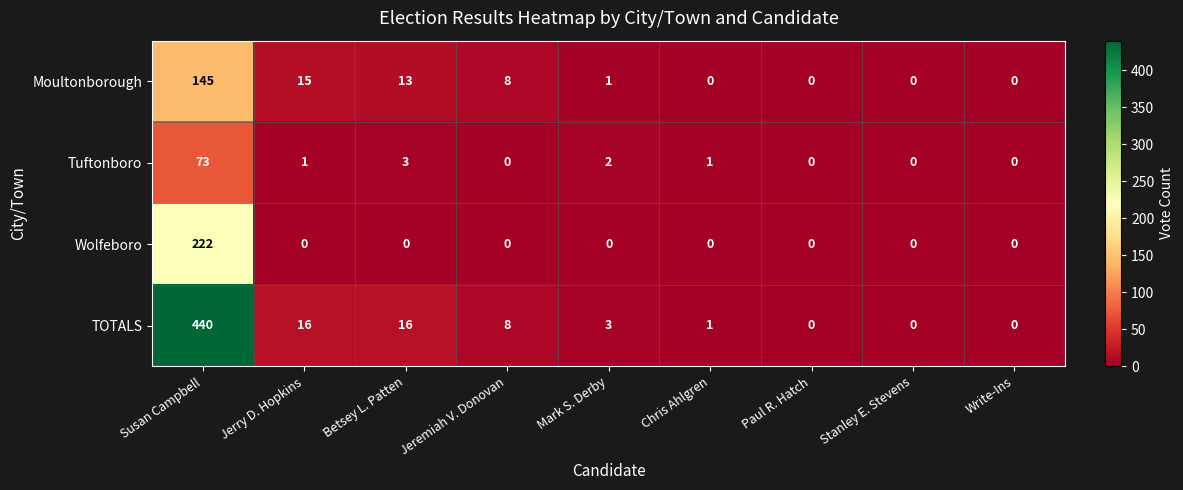

Which category has the highest value across all series?

Susan Campbell